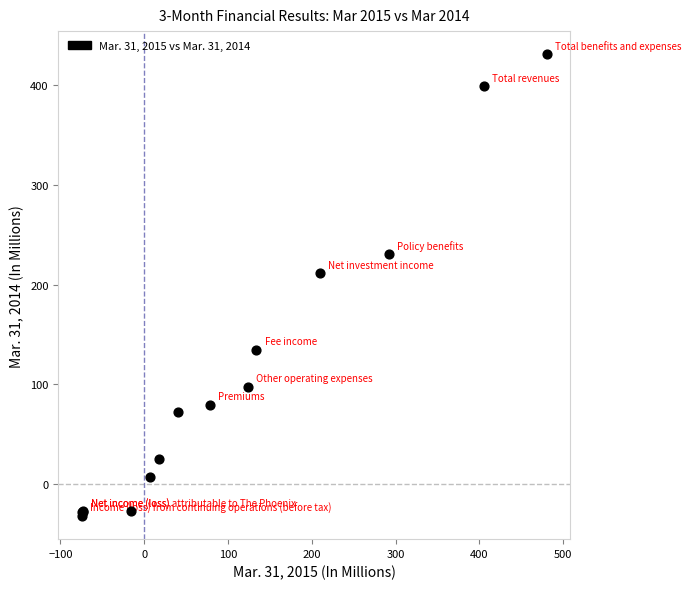

What Y value in the scatter plot is closest to 199?

211.5